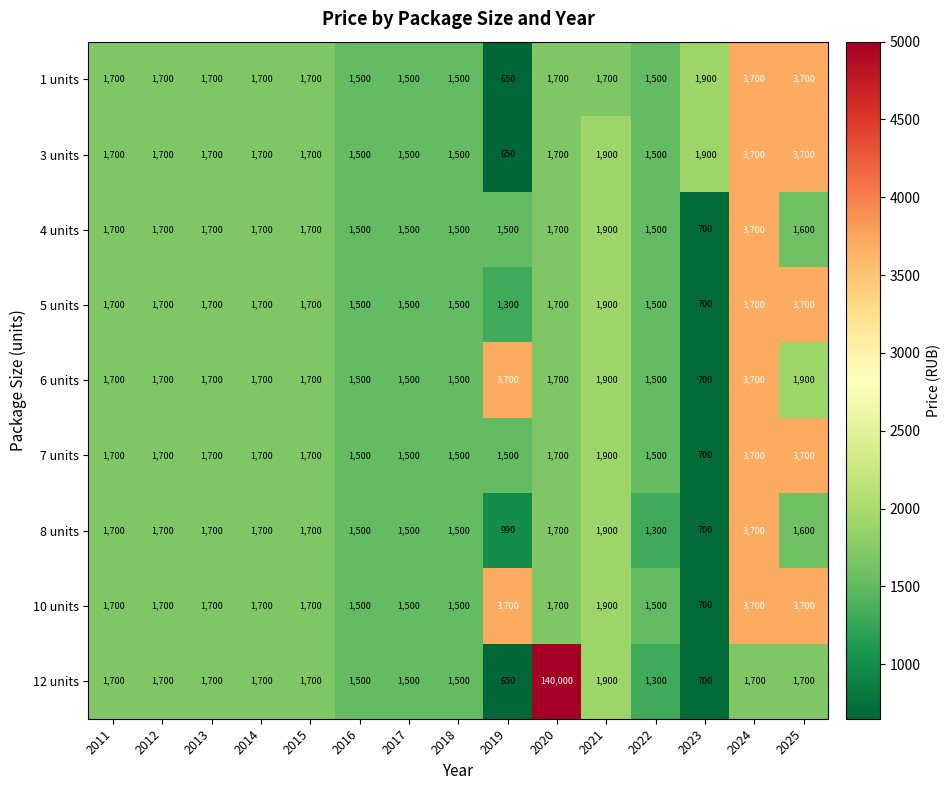

At which category does the chart reach its minimum across all series?

2019